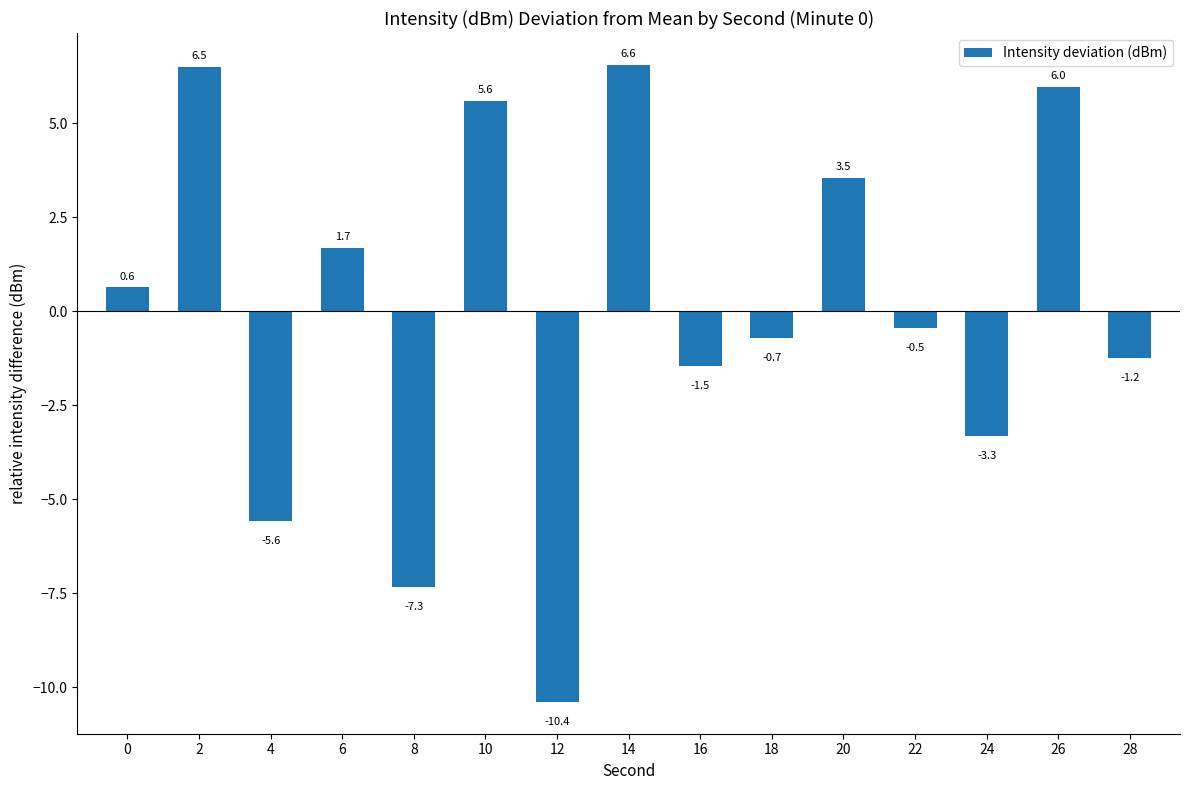

Reading right to left, extract all data points from this chart.

28=-1.2	26=6.0	24=-3.3	22=-0.5	20=3.5	18=-0.7	16=-1.5	14=6.6	12=-10.4	10=5.6	8=-7.3	6=1.7	4=-5.6	2=6.5	0=0.6